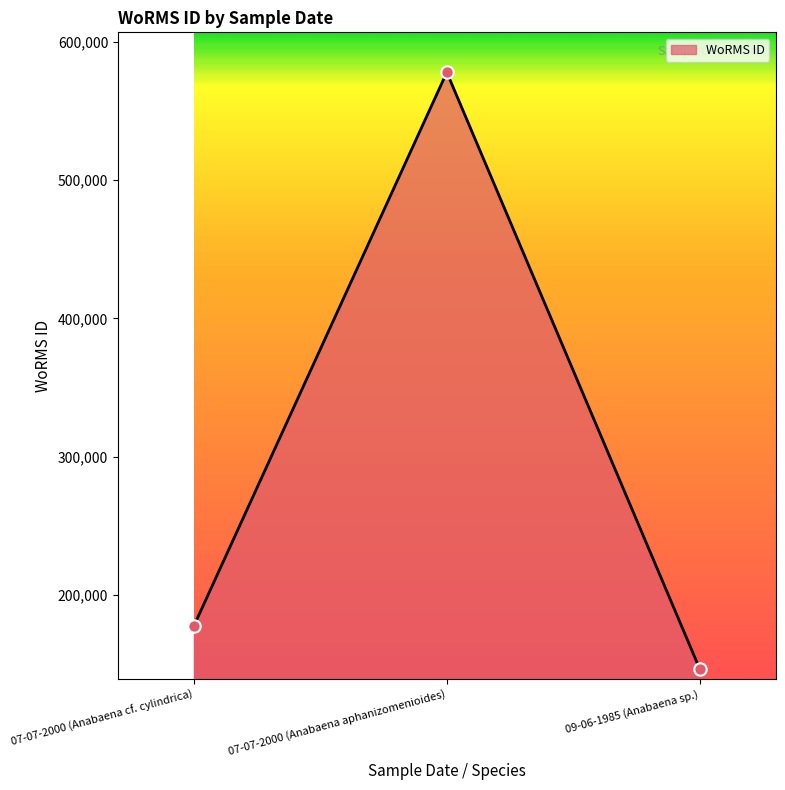

Approximately how many times larger is the value at 09-06-1985 (Anabaena sp.) compared to 07-07-2000 (Anabaena aphanizomenioides)?

0.3